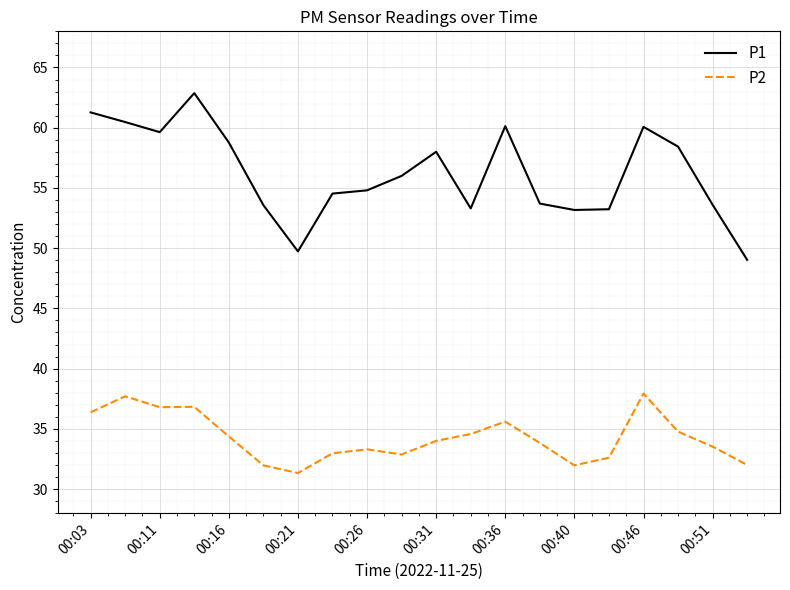

List the series in order of their peak value, highest first.

P1, P2